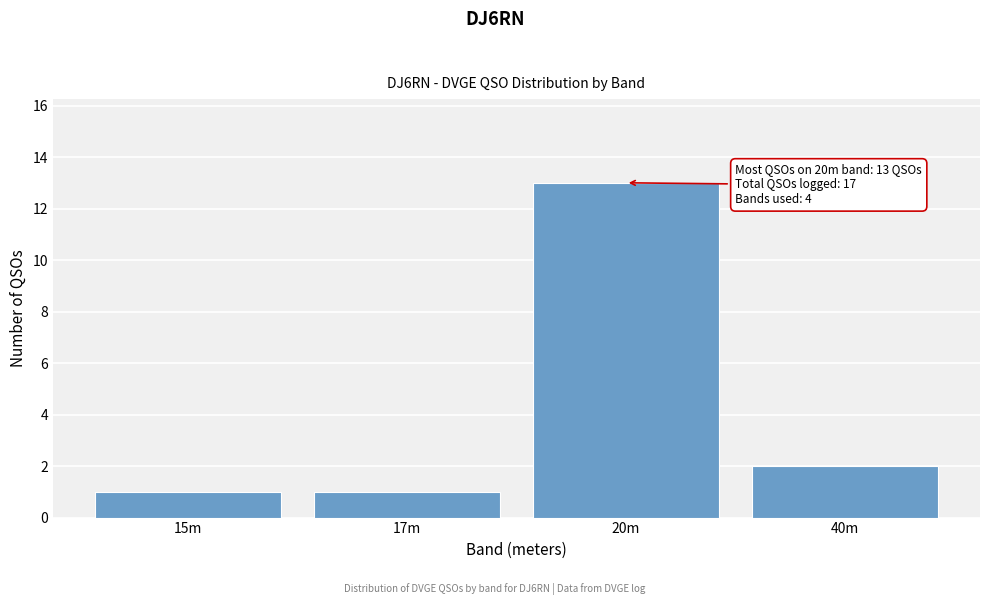

Reading left to right, what are all the values shown in this chart?

15m=1	17m=1	20m=13	40m=2